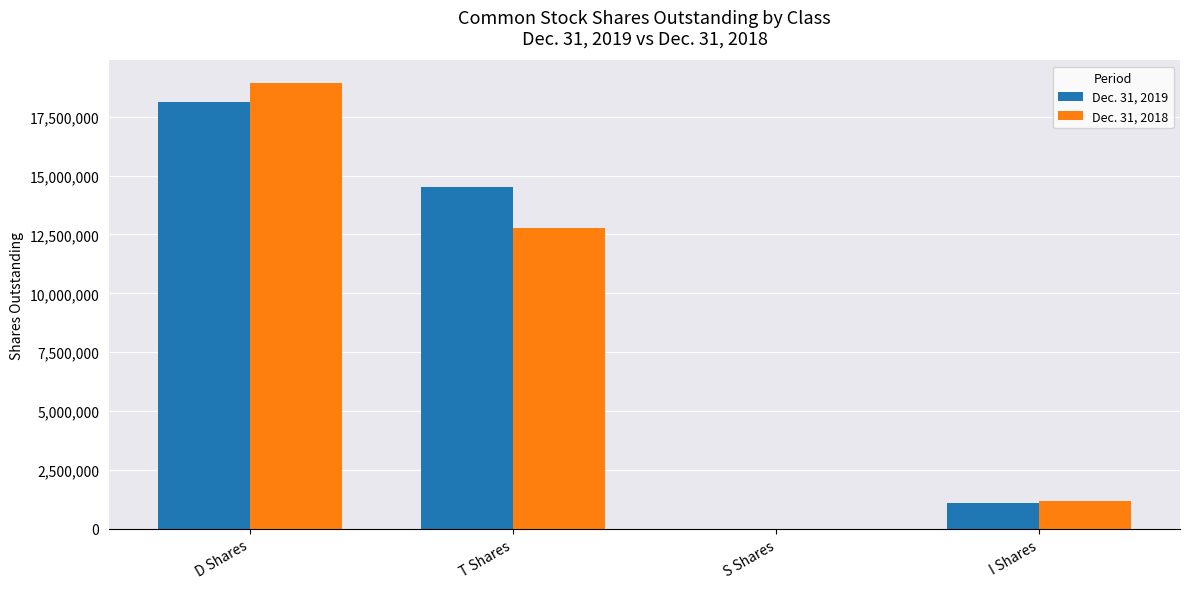

Reading right to left, list all the values displayed in this chart.

Dec. 31, 2019: 1097896	7031	14499636	18143147
Dec. 31, 2018: 1159730	0	12777322	18942529